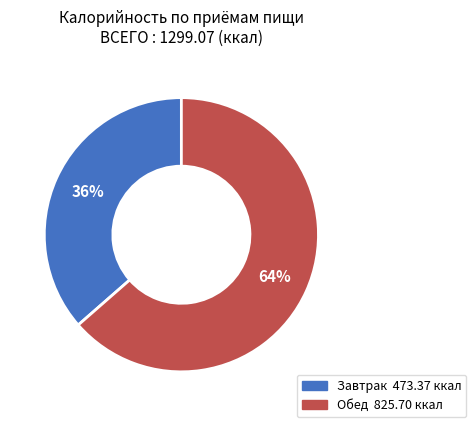

To the nearest percent, what is the average slice percentage?

50%